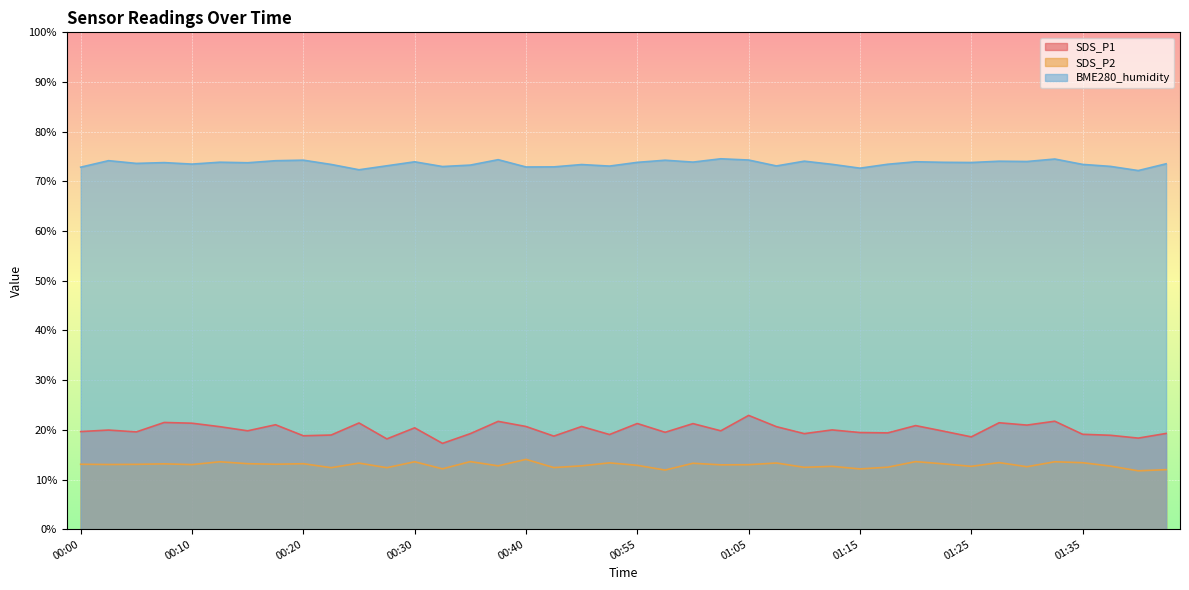

At which category is the sum across all series the highest?

01:05